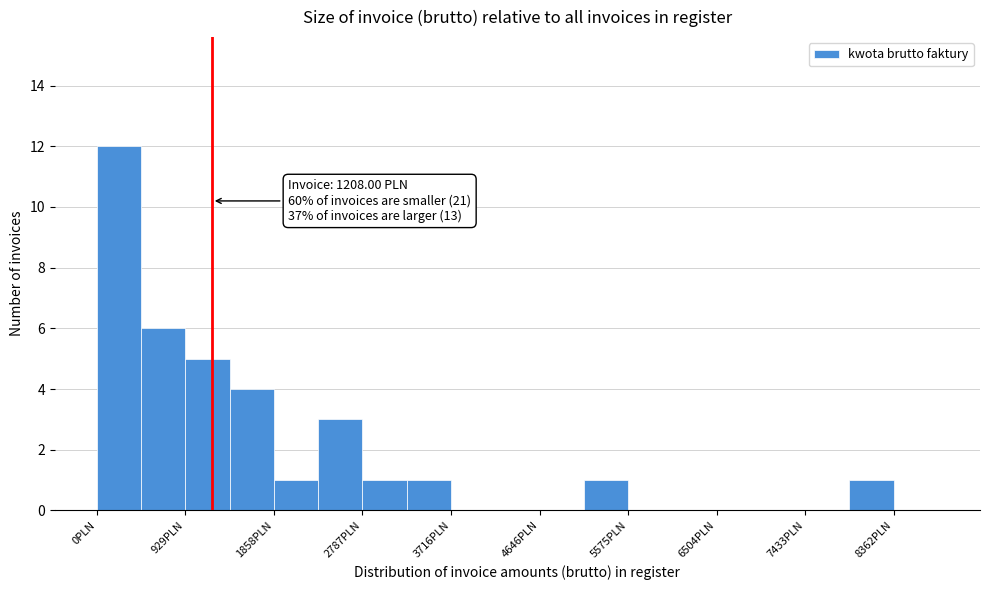

Which range on the x-axis has the tallest bar?

0 to 500